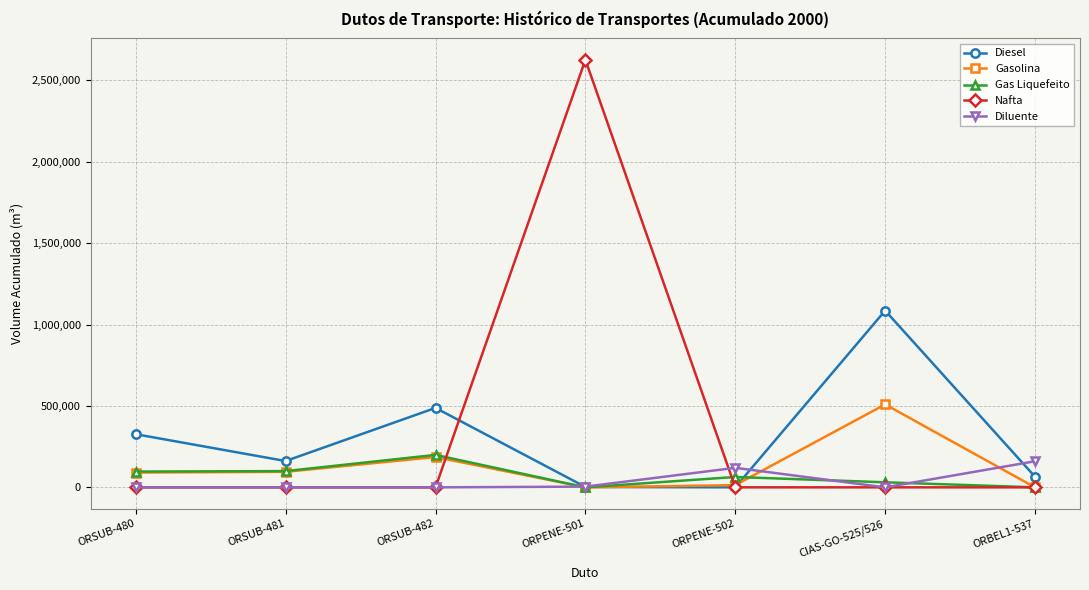

Which label corresponds to the largest value in the chart?

ORPENE-501